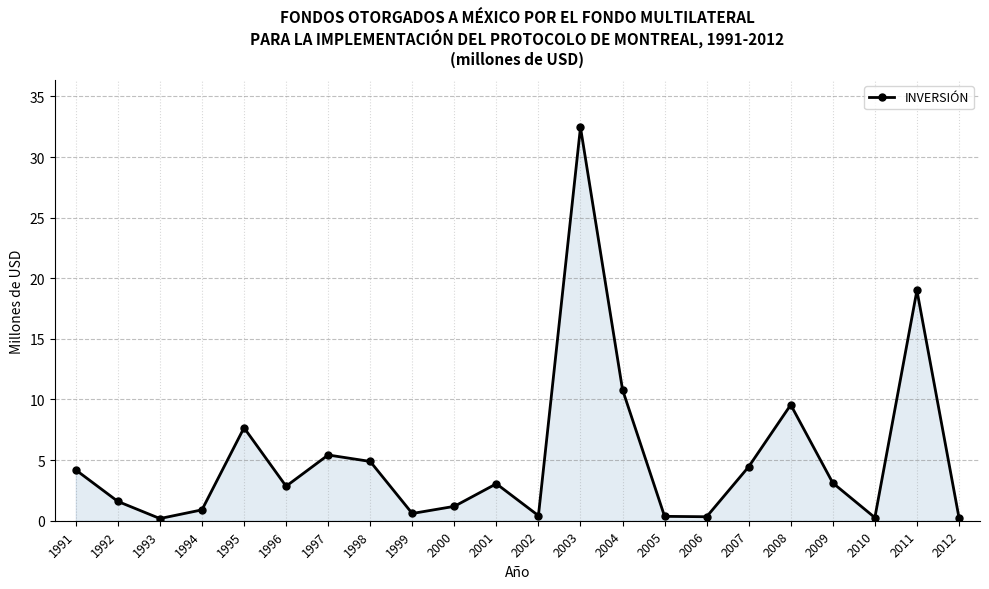

What is the maximum value shown in the chart?

32.5